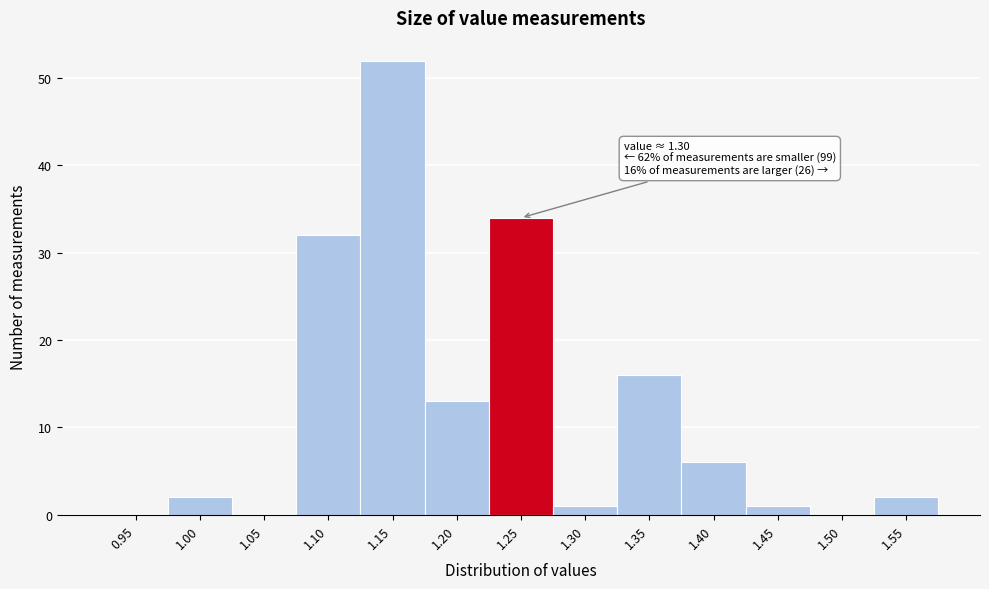

Reading right to left, what are all the values shown in this chart?

1.55=2	1.50=0	1.45=1	1.40=6	1.35=16	1.30=1	1.25=34	1.20=13	1.15=52	1.10=32	1.05=0	1.00=2	0.95=0